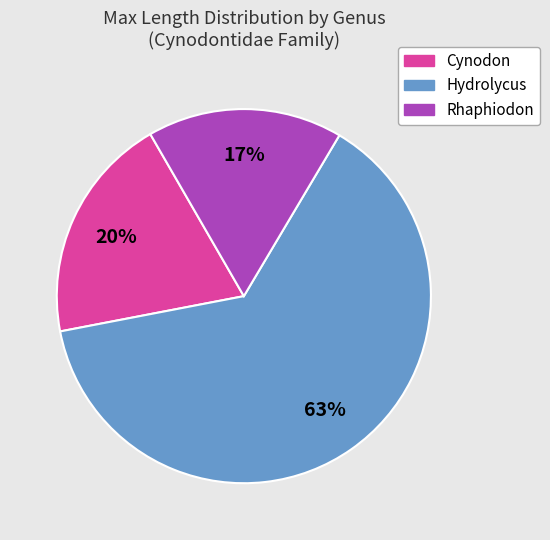

Which has a higher value, Hydrolycus or Cynodon?

Hydrolycus